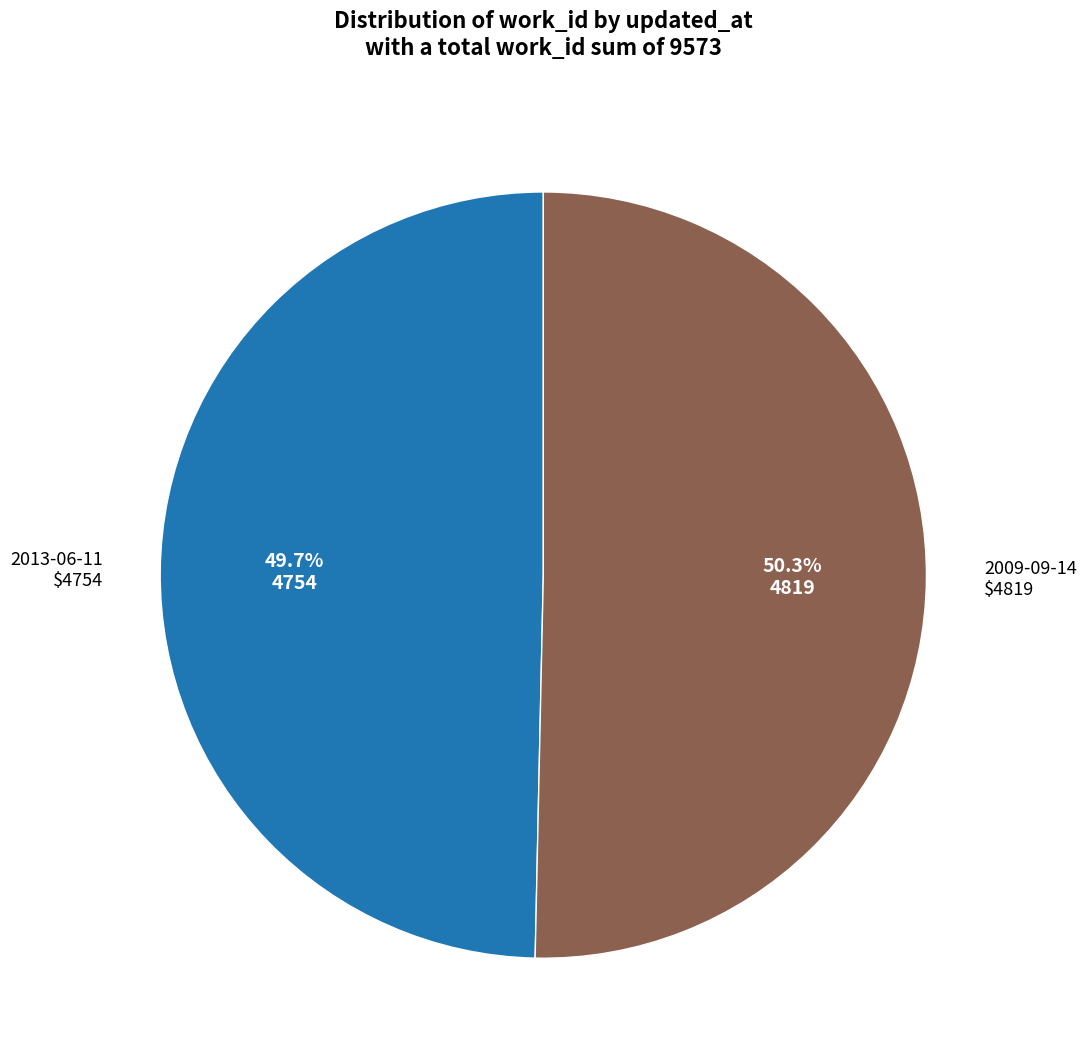

Is there a majority slice in this chart?

Yes